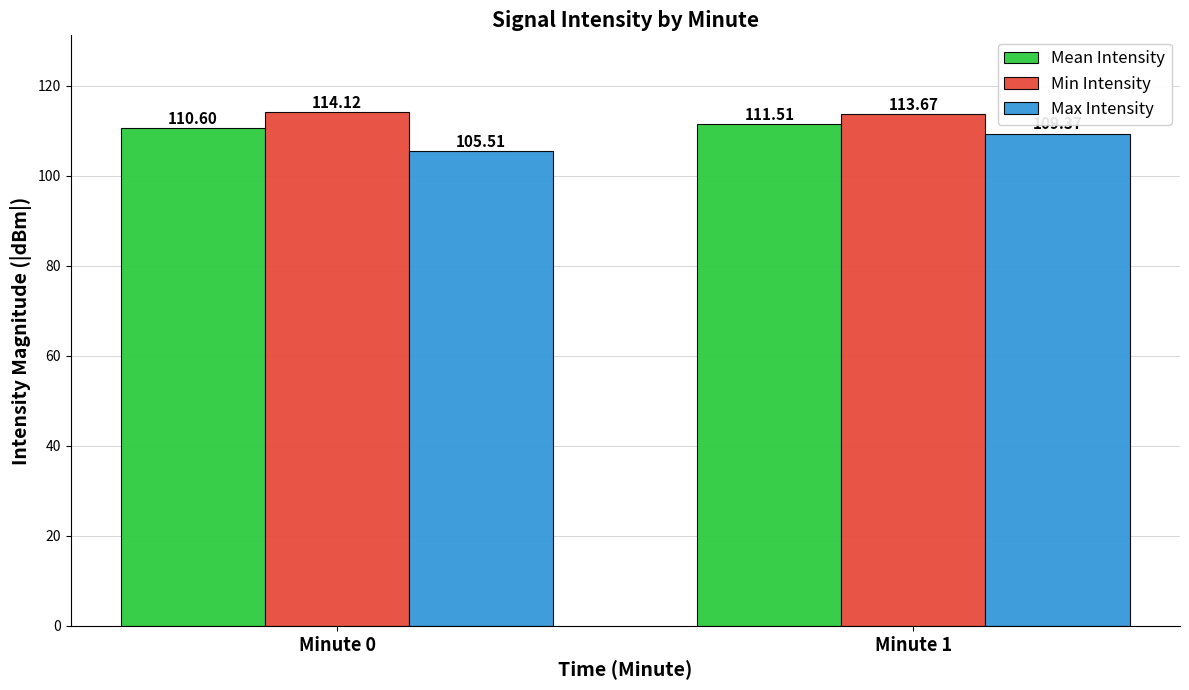

What is the value of the Mean Intensity bar at the 1st from the left?

110.6